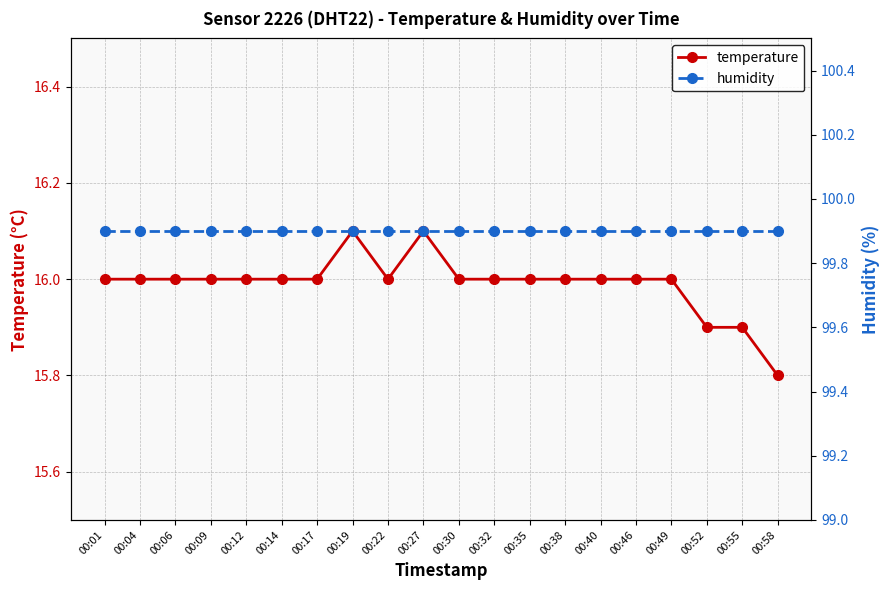

What is the minimum value shown in the chart?

15.8